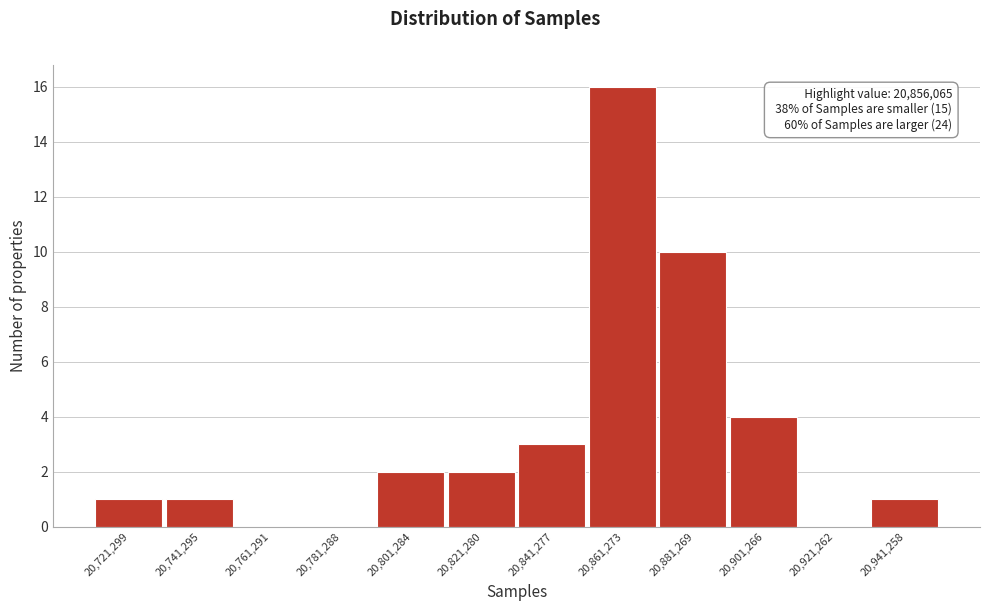

Over which range of the x-axis is the bar tallest?

20852000 to 20872000